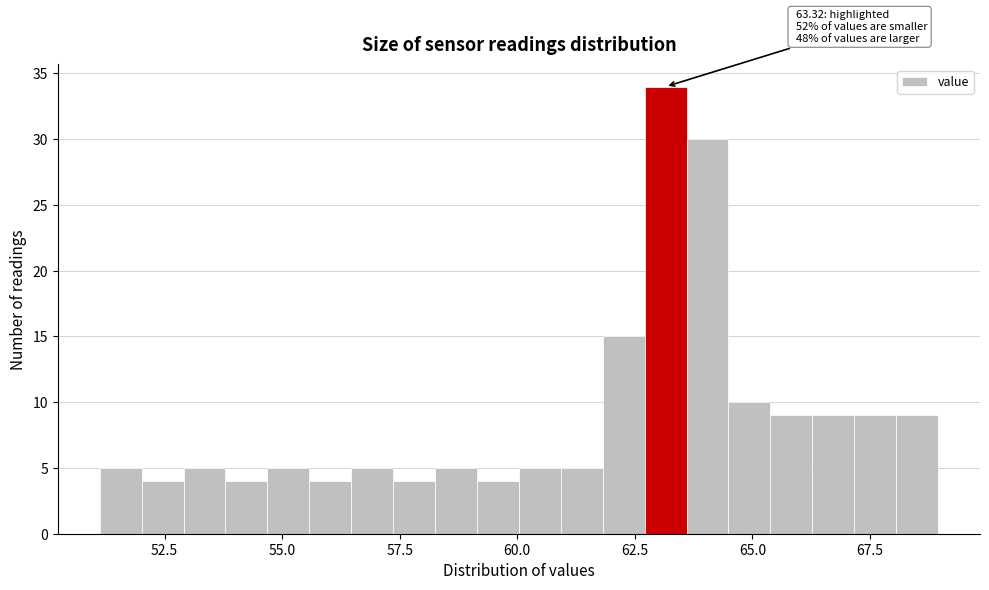

Around what value on the x-axis is the tallest bar? Give the approximate position of its centre, as read against the axis.

63.0